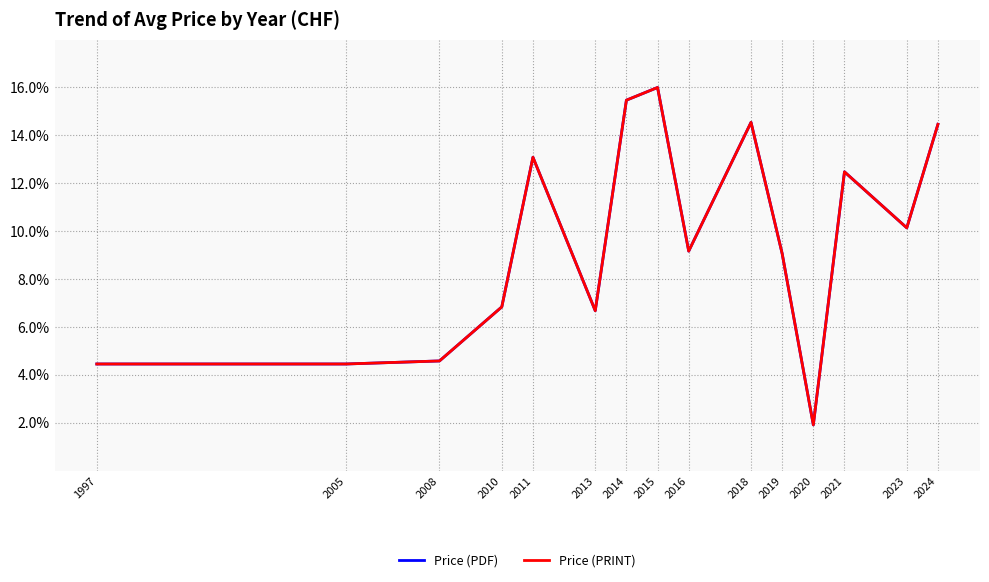

Is this an area chart (filled region under the line)?

No